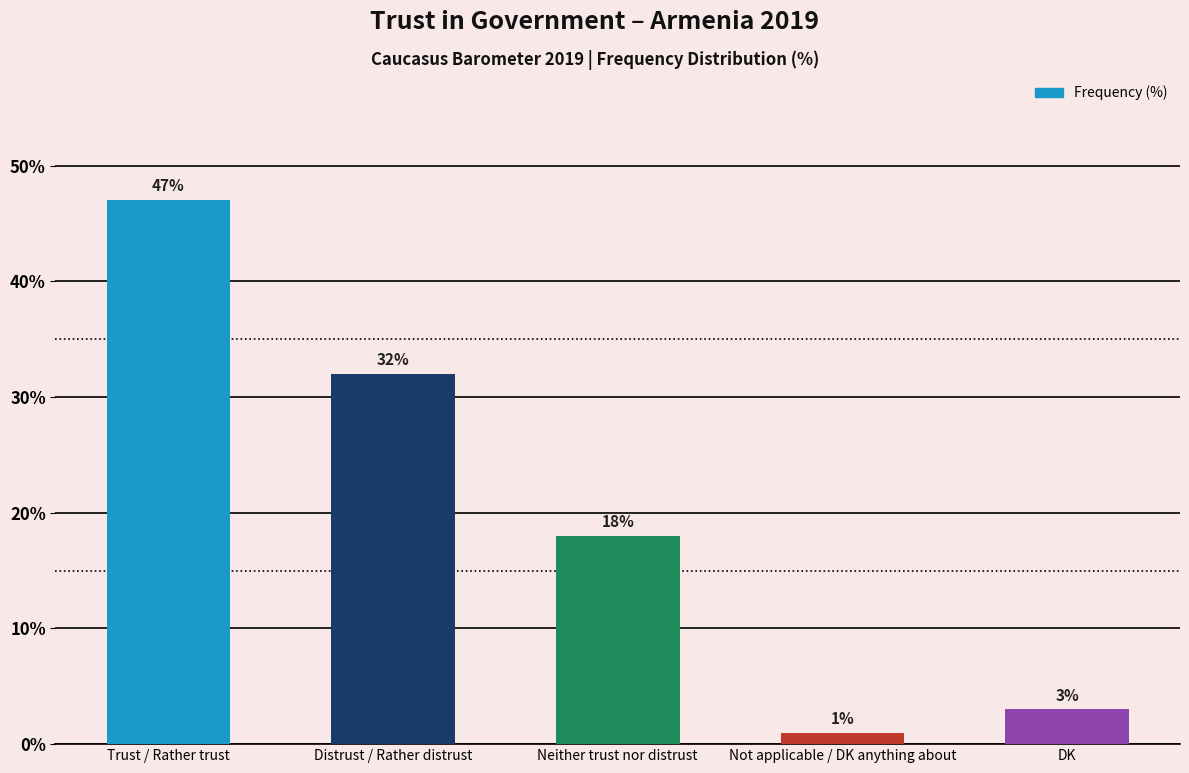

What is the minimum value shown in the chart?

1